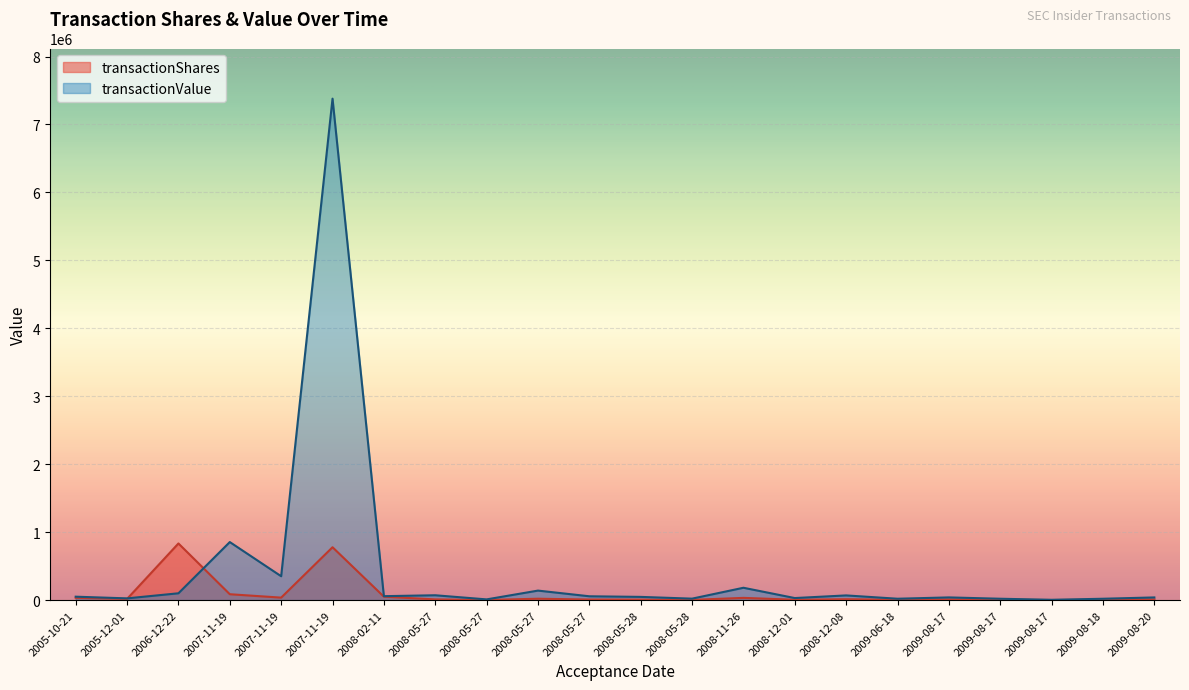

At which label does transactionShares reach its peak?

2006-12-22